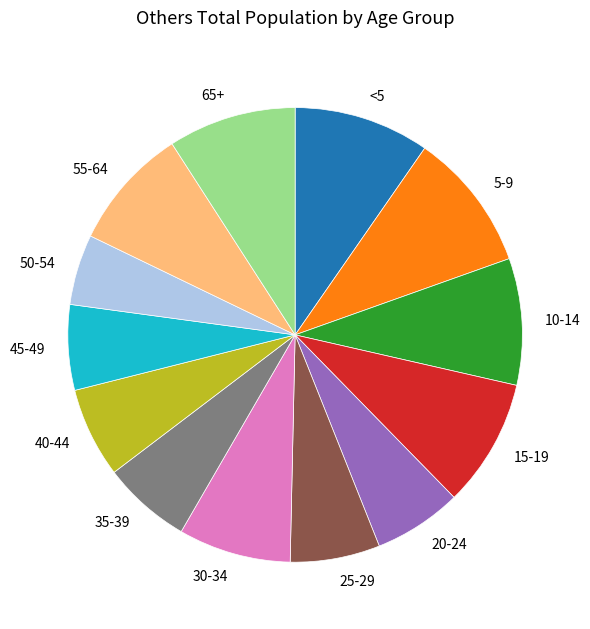

What is the ratio of the value at 30-34 to the value at 40-44?

1.2